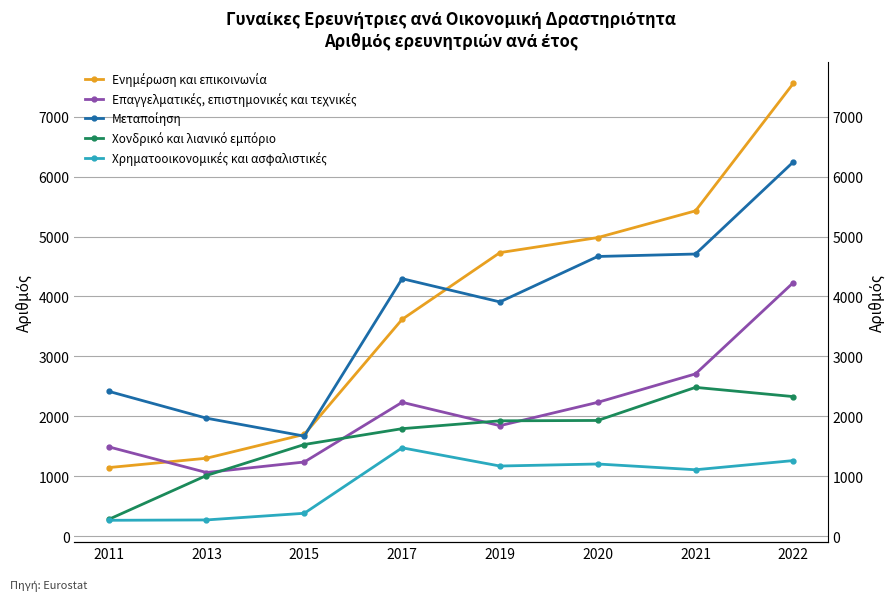

What are all the series names shown in the legend?

Ενημέρωση και επικοινωνία, Επαγγελματικές, επιστημονικές και τεχνικές, Μεταποίηση, Χονδρικό και λιανικό εμπόριο, Χρηματοοικονομικές και ασφαλιστικές